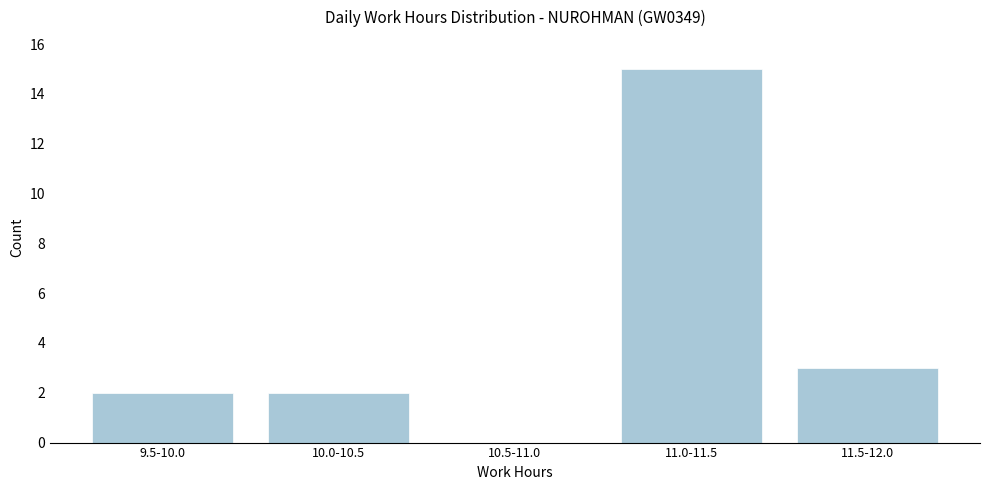

Reading right to left, extract all data points from this chart.

11.5-12.0=3	11.0-11.5=15	10.5-11.0=0	10.0-10.5=2	9.5-10.0=2